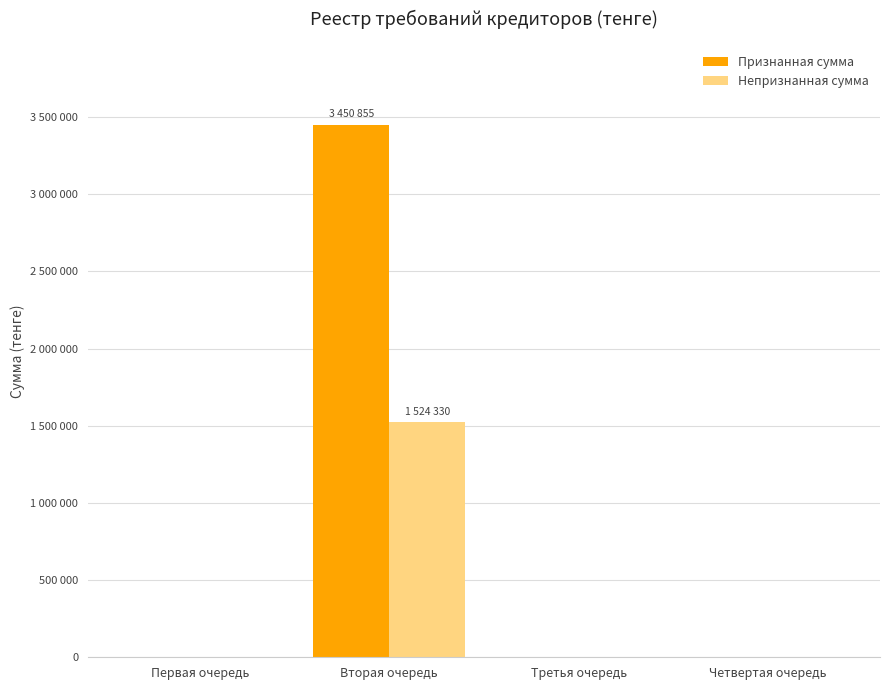

Which series has the largest range (max minus min)?

Признанная сумма